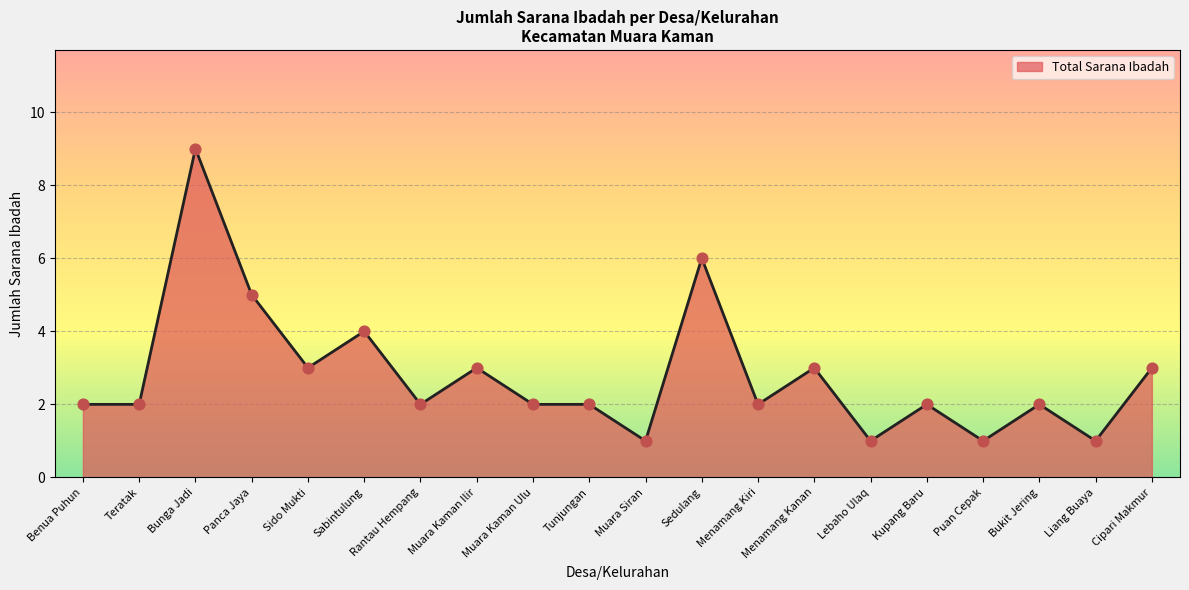

Between Muara Kaman Ulu and Bunga Jadi, which is larger?

Bunga Jadi